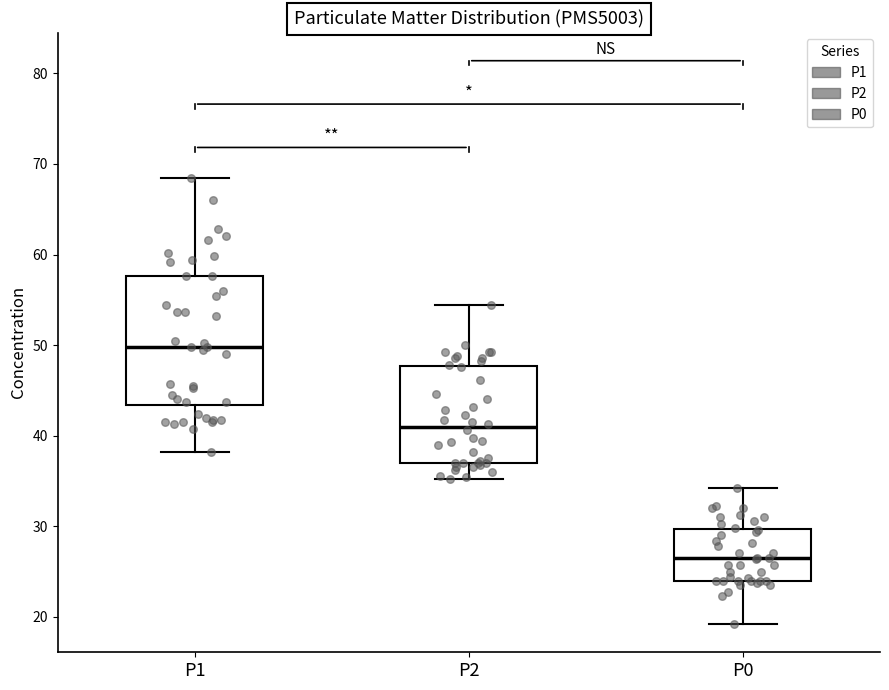

Comparing the boxes themselves (not the whiskers), which one is the tallest?

P1